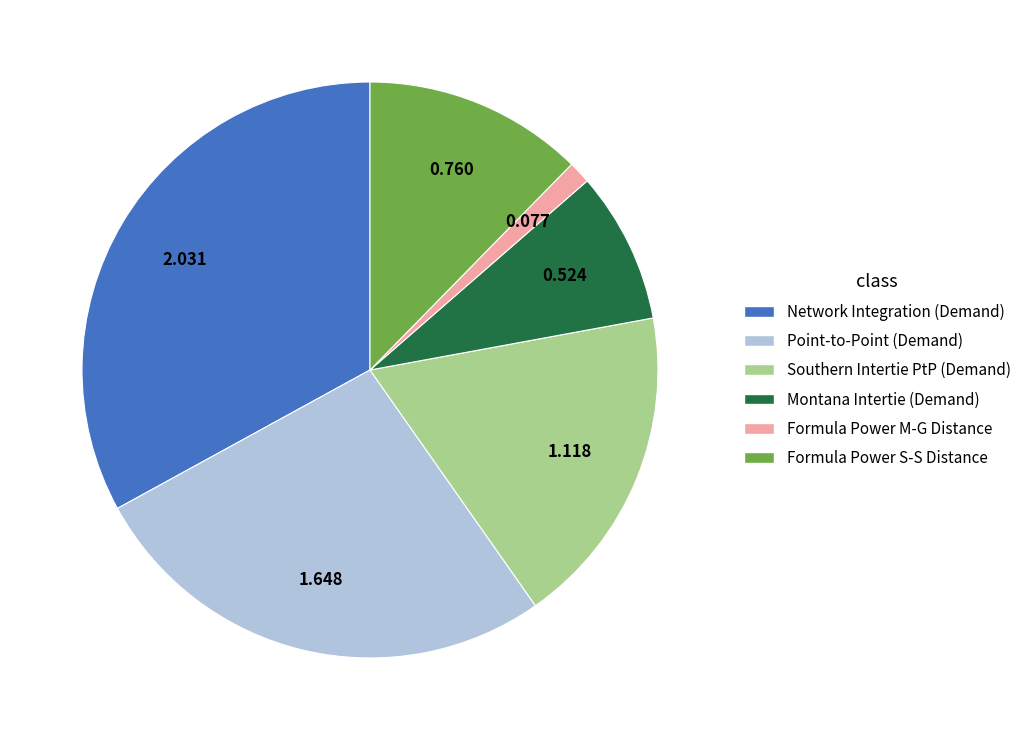

How many segments does this pie chart have?

6